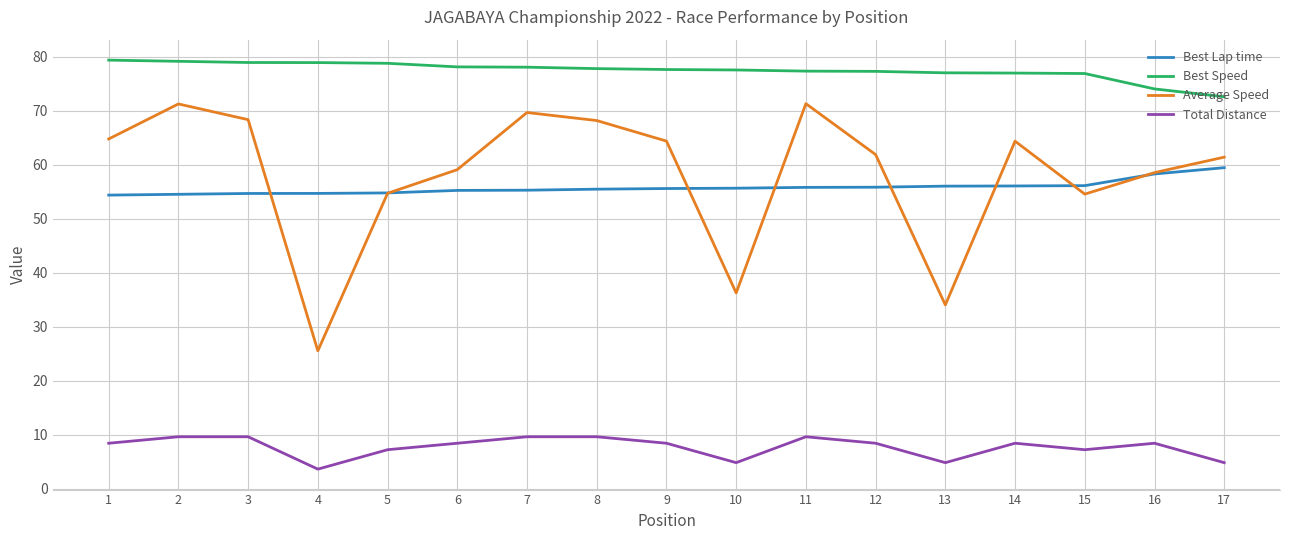

The Total Distance series shows 15.0 at 2. True or false?

False